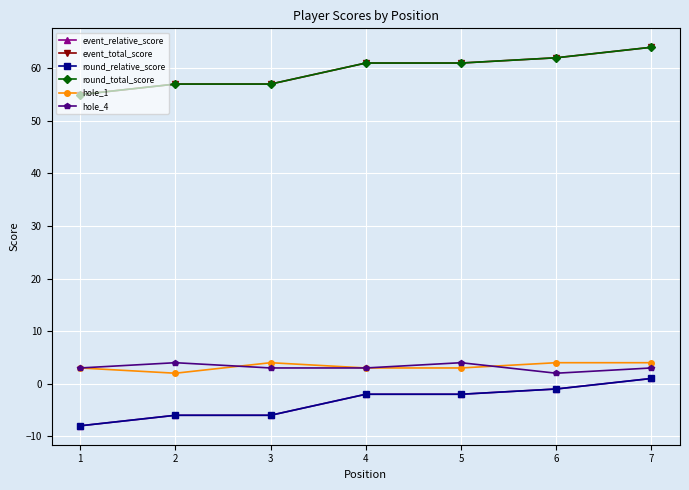

True or false: round_relative_score has more than 2 points higher than both neighbors.

False